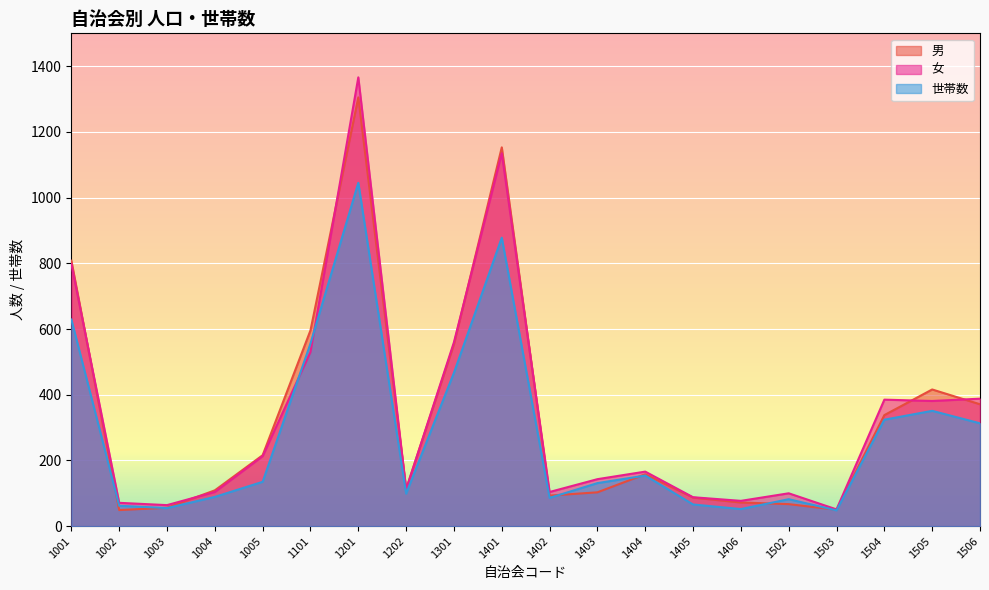

At which category does 女 reach its first local peak?

1201